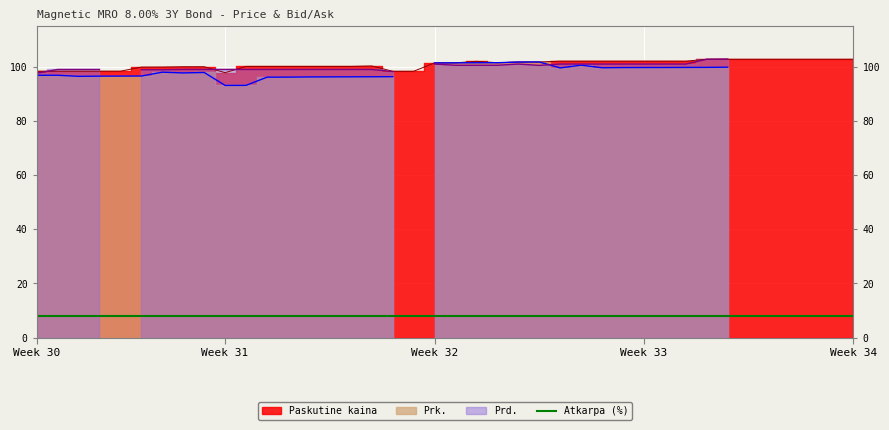

At which category does Prk. reach its first local peak?

2020-07-28